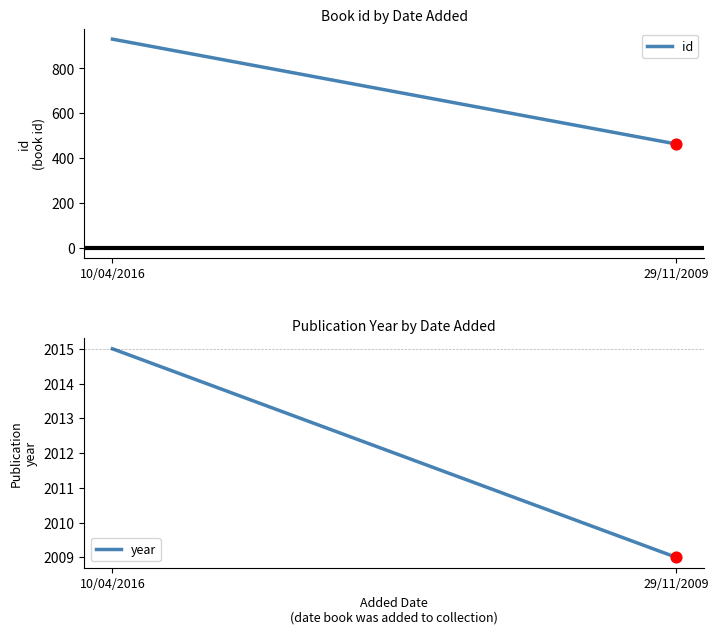

Which series has the largest total across all categories?

year